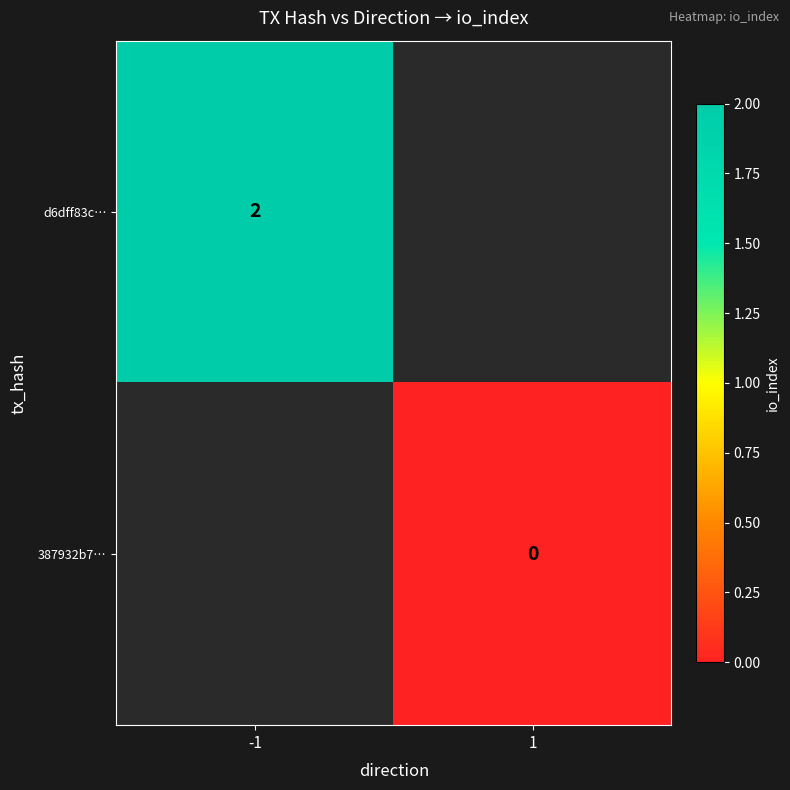

The d6dff83c… series shows 1 at -1. True or false?

False